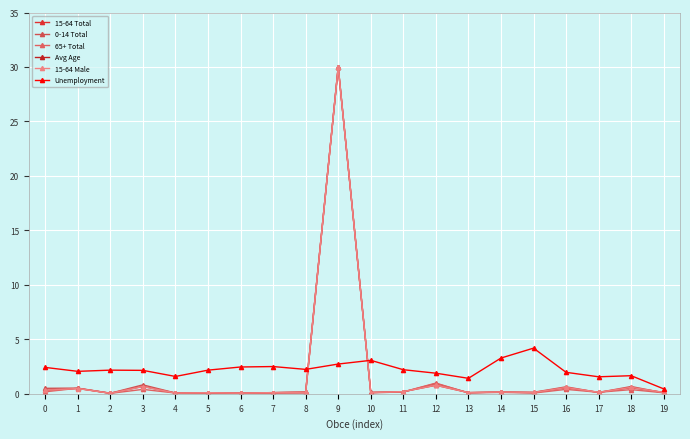

Reading left to right, list all the values displayed in this chart.

15-64 Total: 0=0.3	1=0.5	2=0.0	3=0.7	4=0.1	5=0.1	6=0.1	7=0.1	8=0.1	9=30.0	10=0.1	11=0.2	12=0.8	13=0.1	14=0.2	15=0.1	16=0.6	17=0.1	18=0.6	19=0.1
0-14 Total: 0=0.5	1=0.5	2=0.1	3=0.8	4=0.1	5=0.1	6=0.1	7=0.1	8=0.2	9=30.0	10=0.1	11=0.2	12=0.9	13=0.1	14=0.2	15=0.1	16=0.6	17=0.1	18=0.7	19=0.1
65+ Total: 0=0.2	1=0.5	2=0.0	3=0.4	4=0.1	5=0.1	6=0.0	7=0.1	8=0.1	9=30.0	10=0.1	11=0.2	12=1.0	13=0.1	14=0.1	15=0.1	16=0.4	17=0.1	18=0.4	19=0.1
Avg Age: 0=37.0	1=43.2	2=42.2	3=39.1	4=44.5	5=39.3	6=41.4	7=40.5	8=37.6	9=43.4	10=39.5	11=43.1	12=44.3	13=42.0	14=41.9	15=39.0	16=39.4	17=44.0	18=39.6	19=43.1
15-64 Male: 0=0.3	1=0.5	2=0.0	3=0.7	4=0.1	5=0.1	6=0.1	7=0.1	8=0.1	9=30.0	10=0.1	11=0.2	12=0.8	13=0.1	14=0.2	15=0.1	16=0.6	17=0.1	18=0.6	19=0.1
Unemployment: 0=2.4	1=2.1	2=2.2	3=2.1	4=1.6	5=2.2	6=2.5	7=2.5	8=2.2	9=2.7	10=3.1	11=2.2	12=1.9	13=1.4	14=3.3	15=4.2	16=2.0	17=1.6	18=1.7	19=0.5